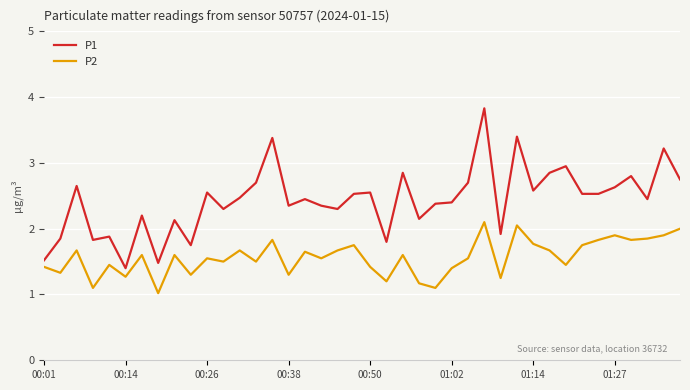

Which series has the largest range (max minus min)?

P1